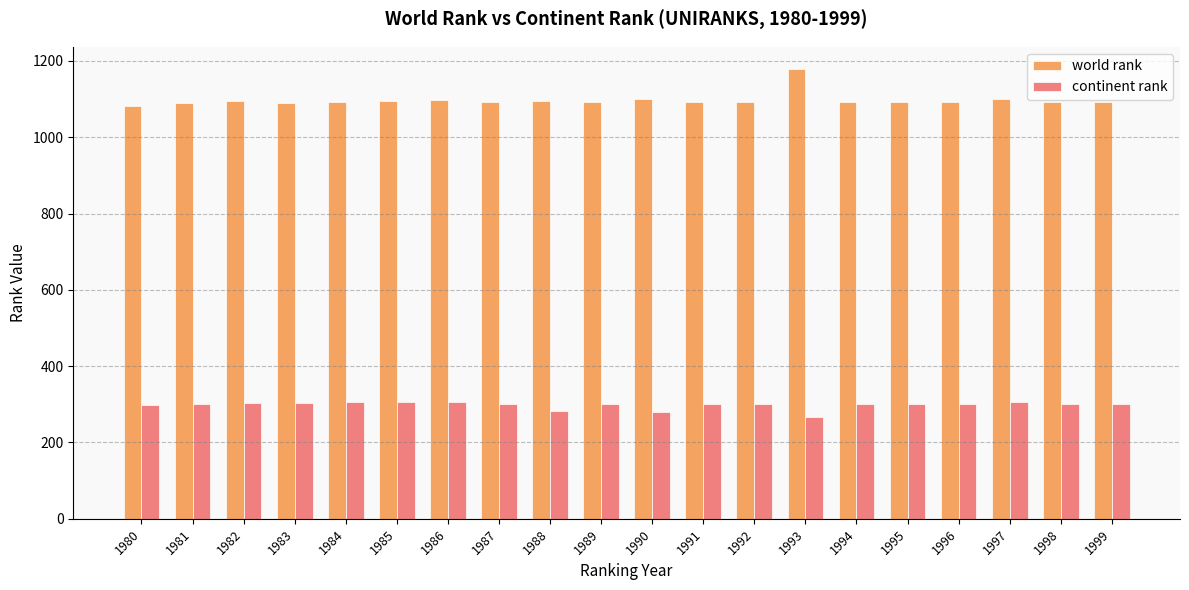

Is the value of world rank at 1985 greater than the value of continent rank at 1986?

Yes